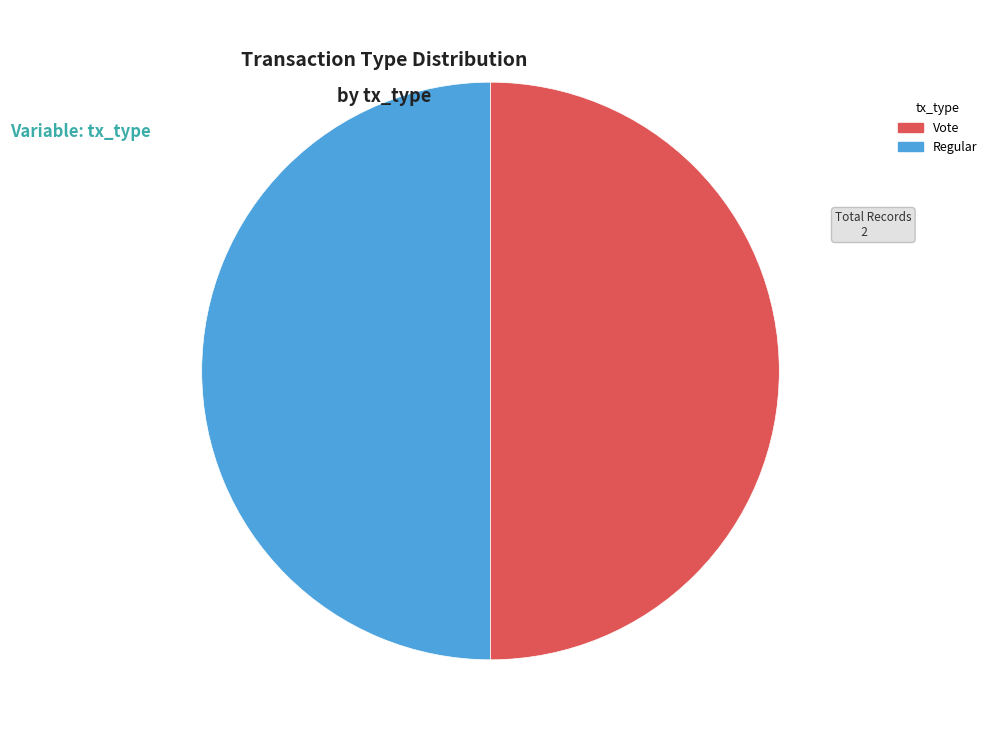

Approximately how many times larger is the value at Regular compared to Vote?

1.0